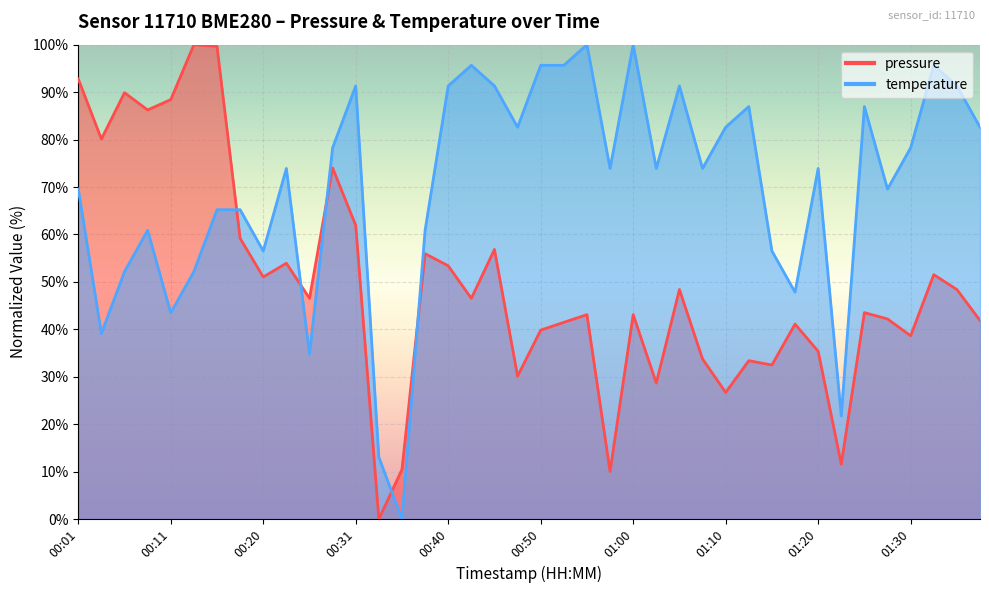

What is the average value of the pressure series?

49.3